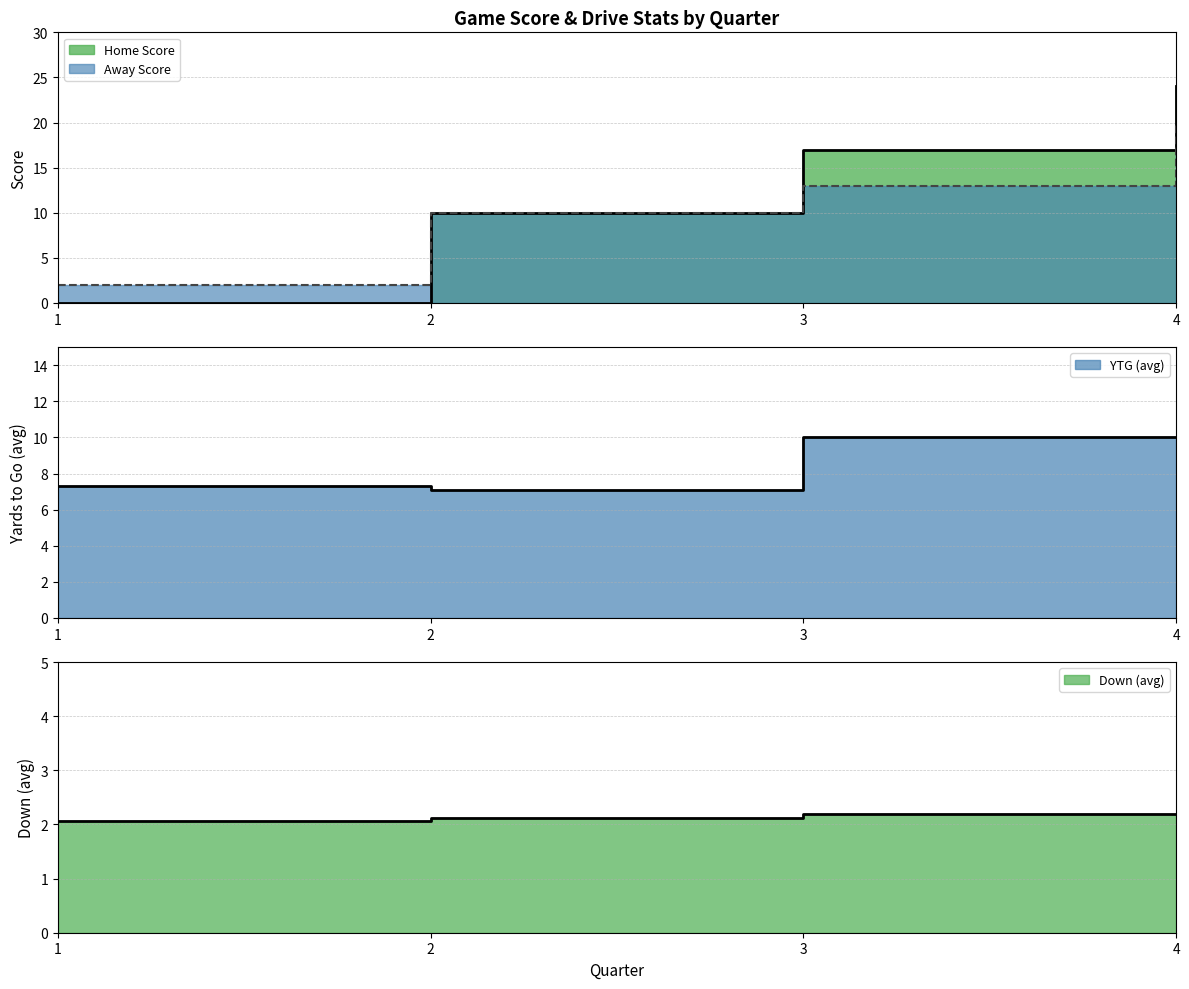

True or false: Home Score and Away Score intersect in this chart.

False